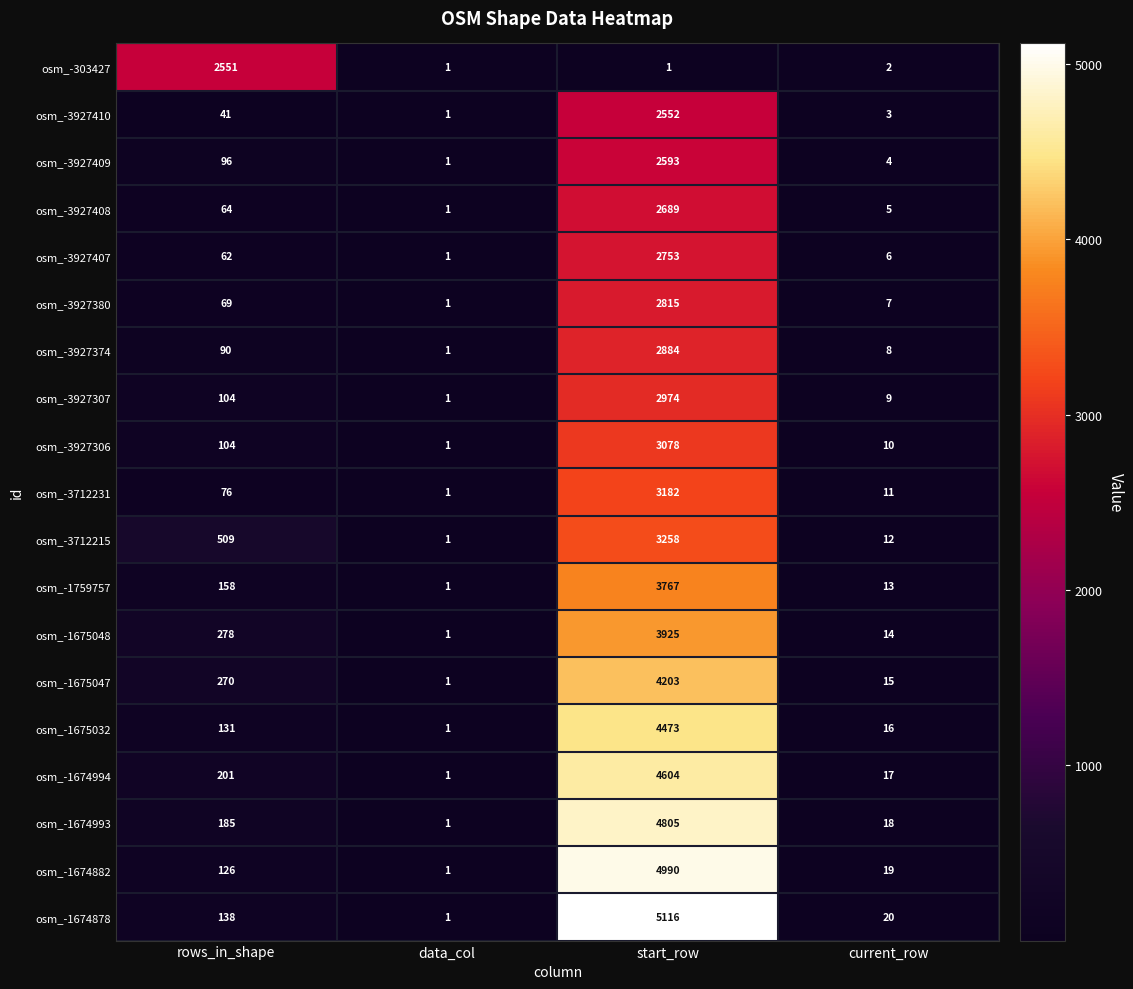

What is the highest value of the osm_-3927408 series?

2689